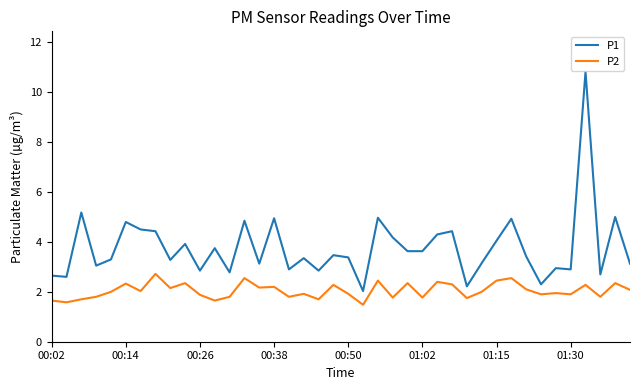

What is the average value of the P2 series?

2.0